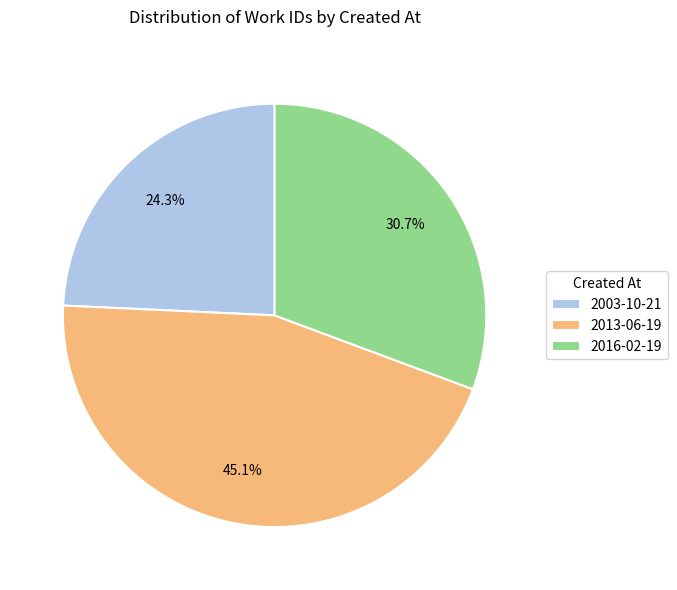

Does any single category account for the majority?

No